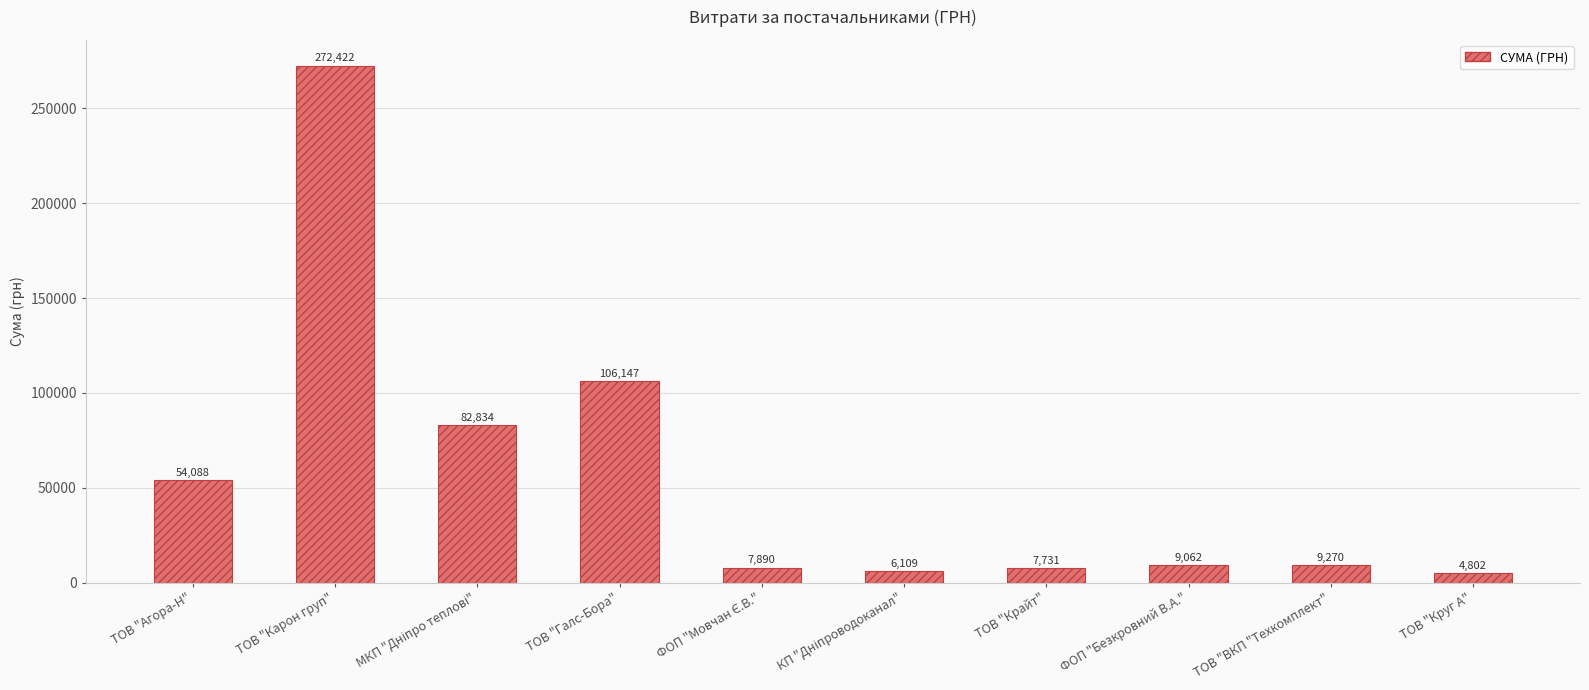

True or false: the data shows 106147.3 at ТОВ "Галс-Бора".

True